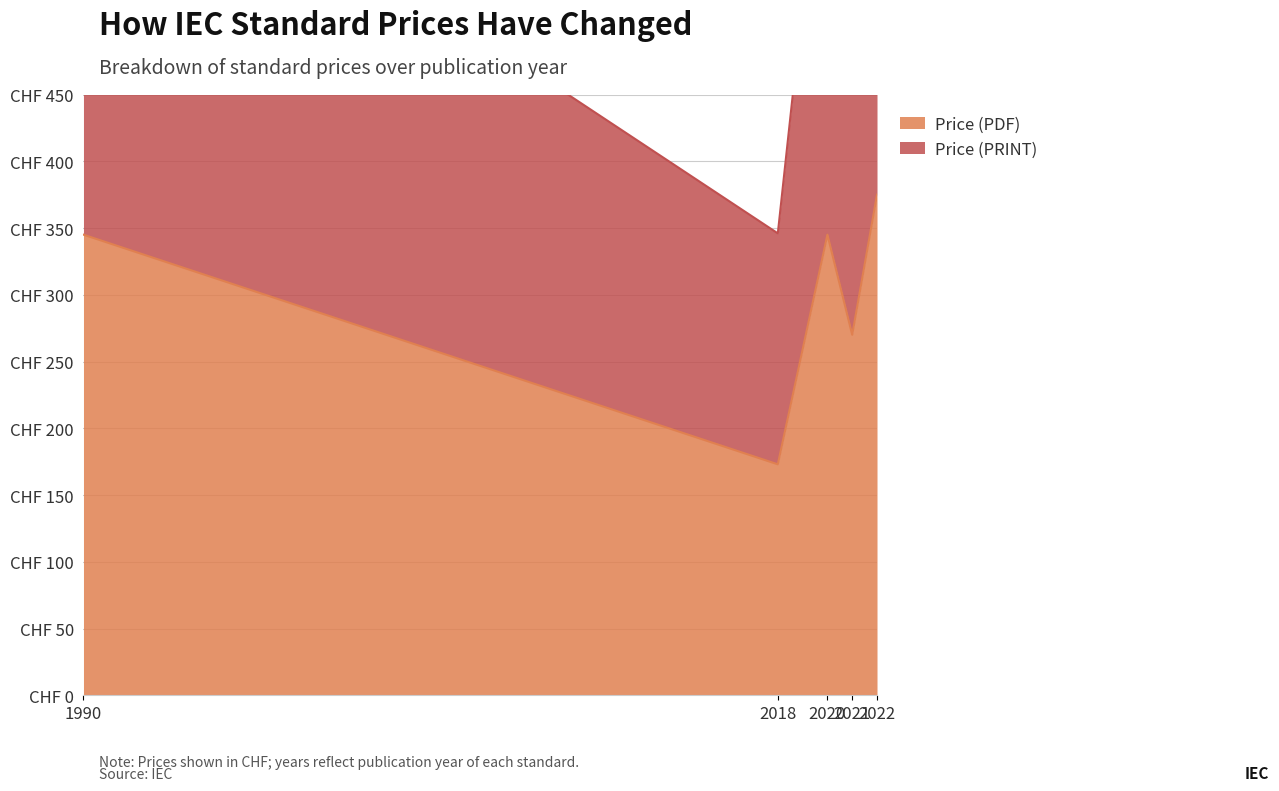

At how many categories does at least one series exceed 524?

4